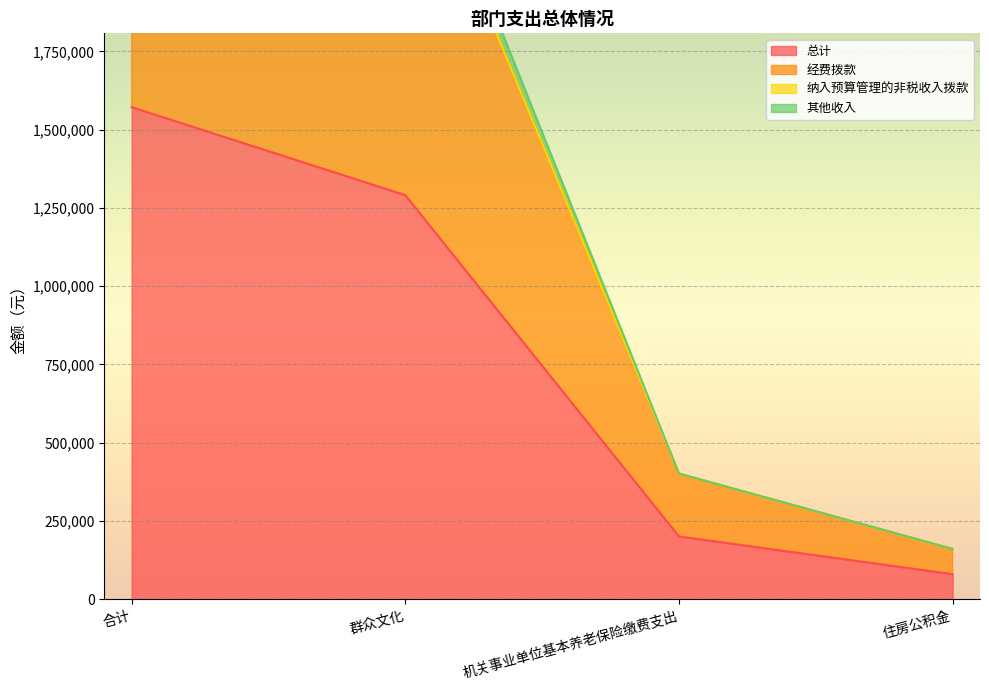

The 总计 series shows 1290945.1 at 群众文化. True or false?

True